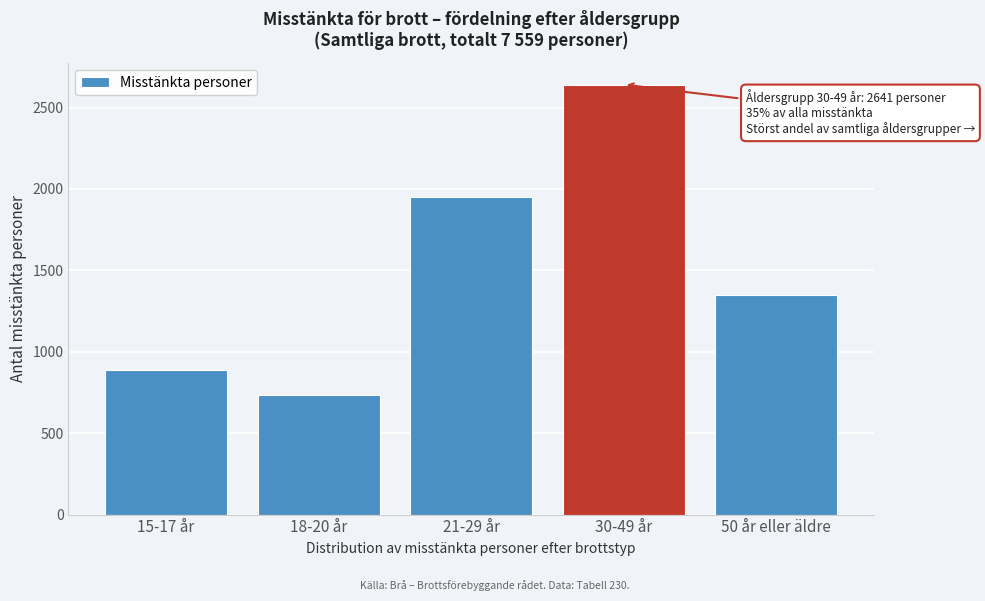

Reading right to left, list all the values displayed in this chart.

1349	2641	1949	735	885